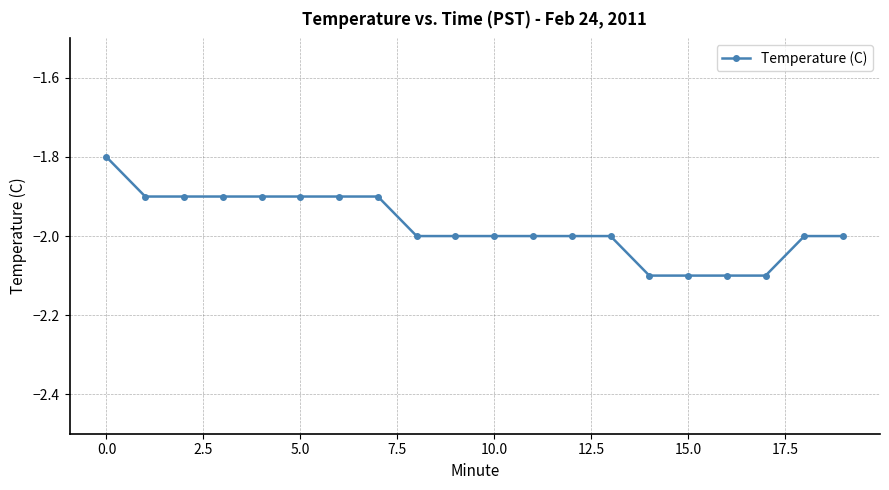

What is the value of the 1st point from the left?

-1.8